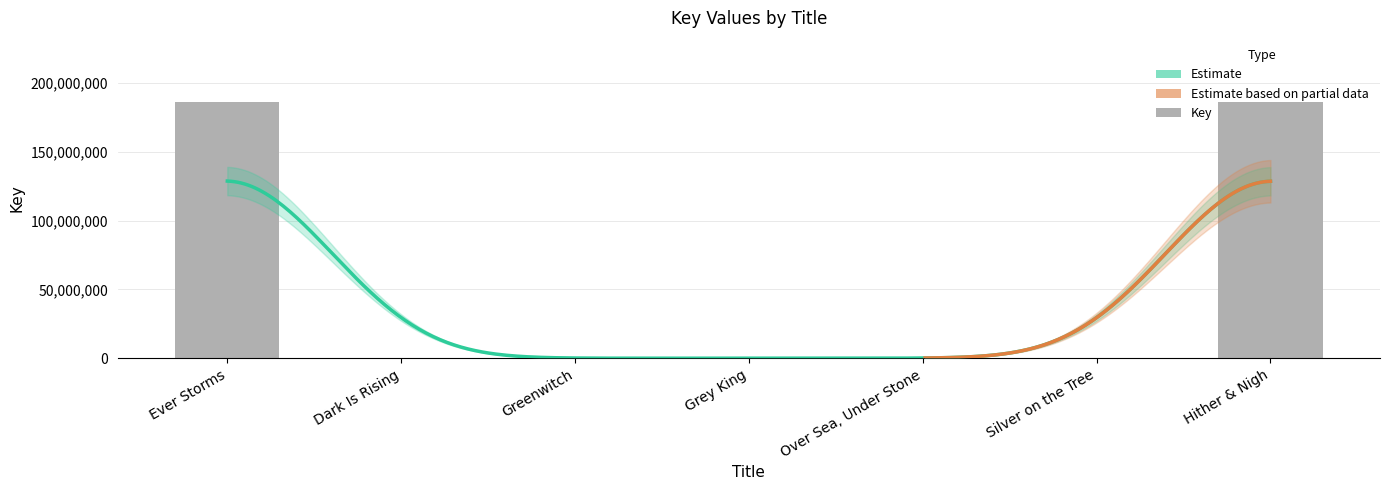

Reading left to right, transcribe all the data shown in this chart.

186264870	6248	6637	6354	5332	5946	186074090